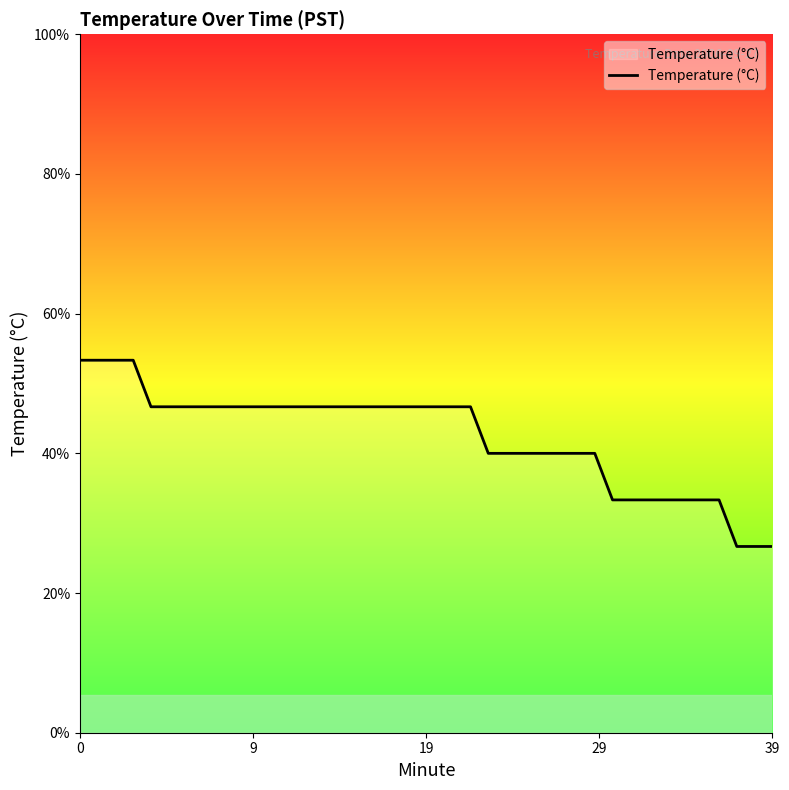

Reading left to right, list all the values displayed in this chart.

13.8	13.8	13.8	13.8	13.7	13.7	13.7	13.7	13.7	13.7	13.7	13.7	13.7	13.7	13.7	13.7	13.7	13.7	13.7	13.7	13.7	13.7	13.7	13.6	13.6	13.6	13.6	13.6	13.6	13.6	13.5	13.5	13.5	13.5	13.5	13.5	13.5	13.4	13.4	13.4